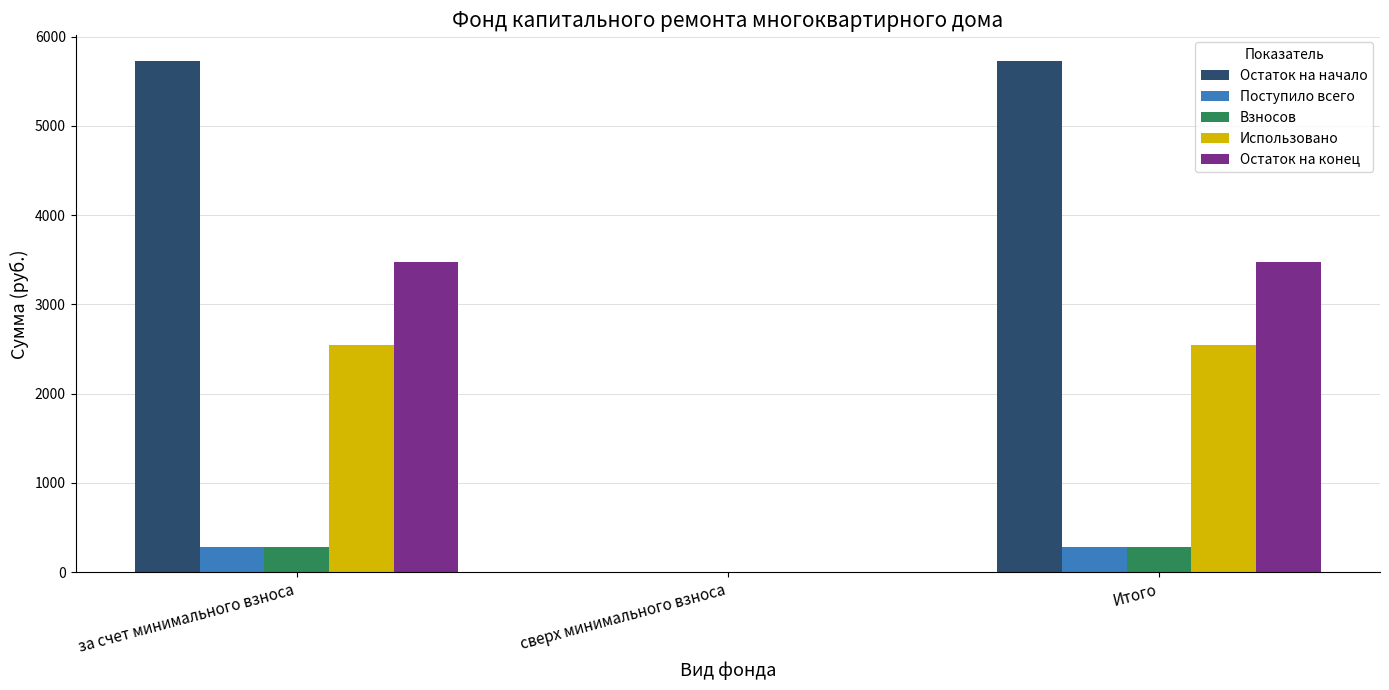

Which series has the largest range (max minus min)?

Остаток на начало